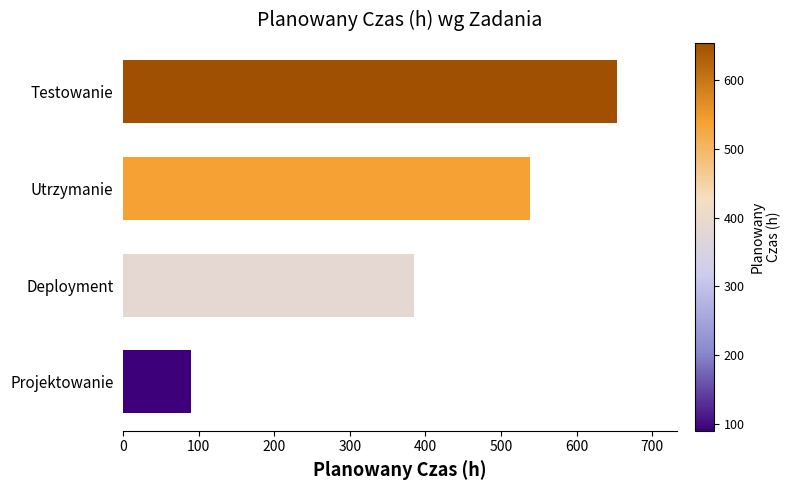

Reading bottom to top, list all the values displayed in this chart.

Projektowanie=90	Deployment=385	Utrzymanie=538	Testowanie=654